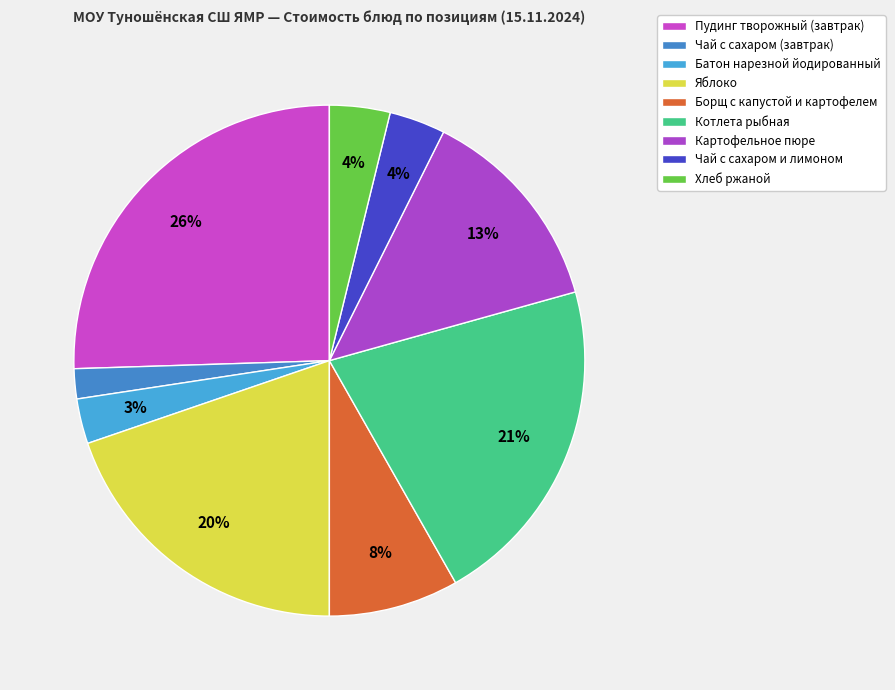

Is Батон нарезной йодированный the majority of the pie?

No